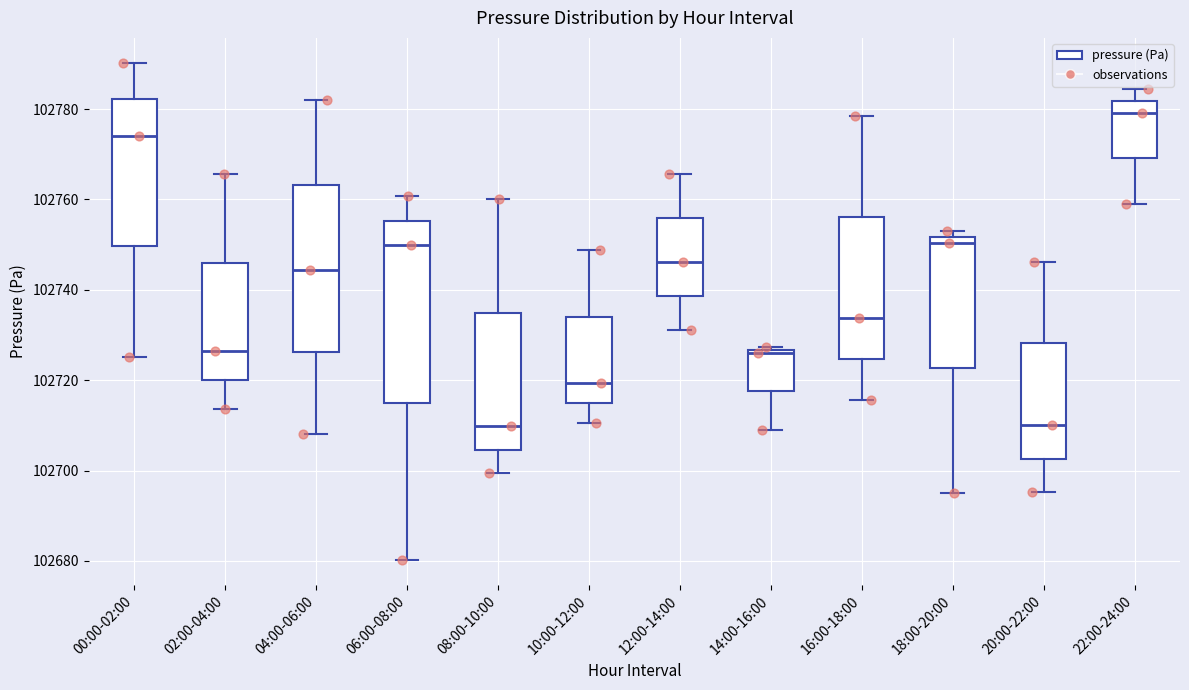

Reading left to right, read every box against the y-axis: the position of its median line, the range the box covers, and the ends of its whiskers. The values are not printed on the chart, so give them approximately, as read against the axis.

00:00-02:00: median 102774, box 102750 to 102782, whiskers 102726 to 102790
02:00-04:00: median 102726, box 102720 to 102746, whiskers 102714 to 102766
04:00-06:00: median 102744, box 102726 to 102764, whiskers 102708 to 102782
06:00-08:00: median 102750, box 102716 to 102756, whiskers 102680 to 102760
08:00-10:00: median 102710, box 102704 to 102734, whiskers 102700 to 102760
10:00-12:00: median 102720, box 102714 to 102734, whiskers 102710 to 102748
12:00-14:00: median 102746, box 102738 to 102756, whiskers 102732 to 102766
14:00-16:00: median 102726 (just below the box's upper edge), box 102718 to 102726, whiskers 102710 to 102728
16:00-18:00: median 102734, box 102724 to 102756, whiskers 102716 to 102778
18:00-20:00: median 102750, box 102722 to 102752, whiskers 102696 to 102754
20:00-22:00: median 102710, box 102702 to 102728, whiskers 102696 to 102746
22:00-24:00: median 102780, box 102770 to 102782, whiskers 102760 to 102784